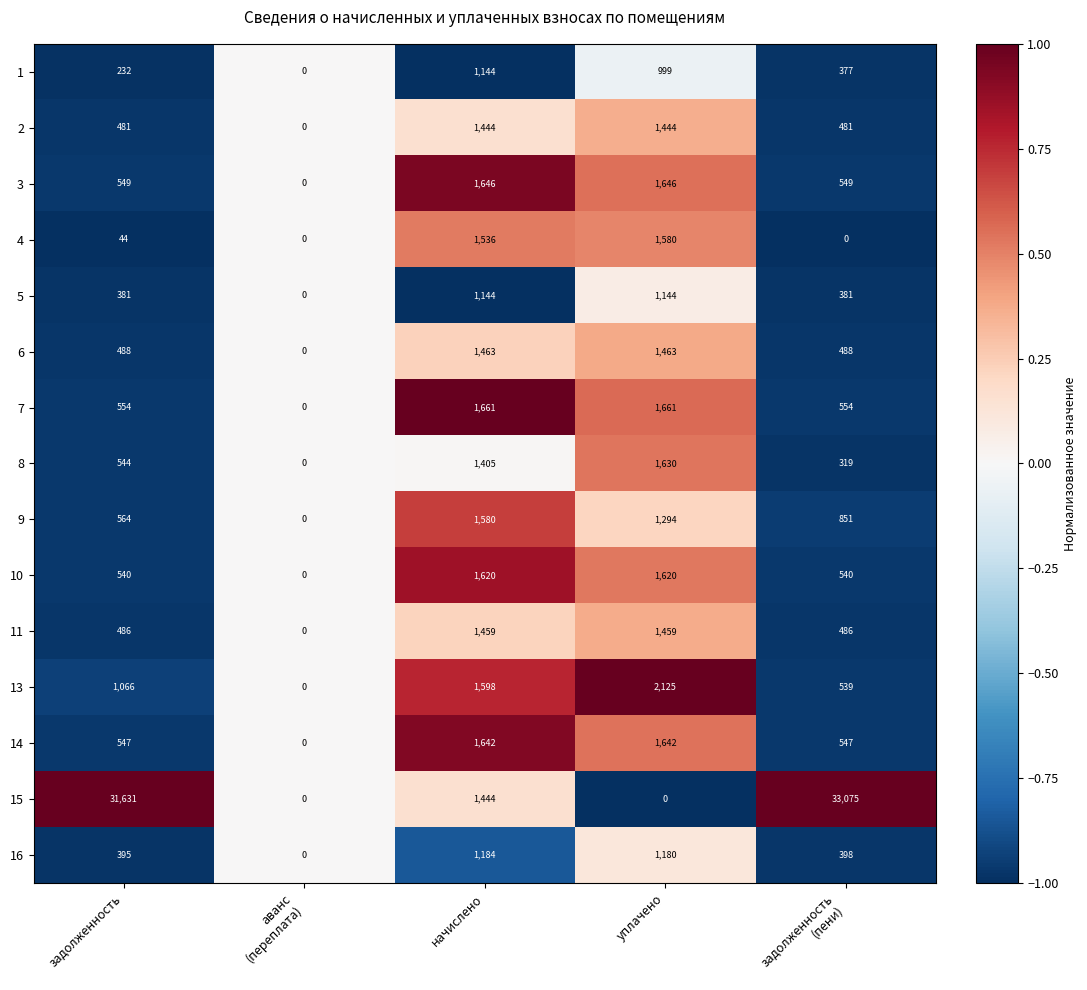

What is the sum of all 6 values?

3902